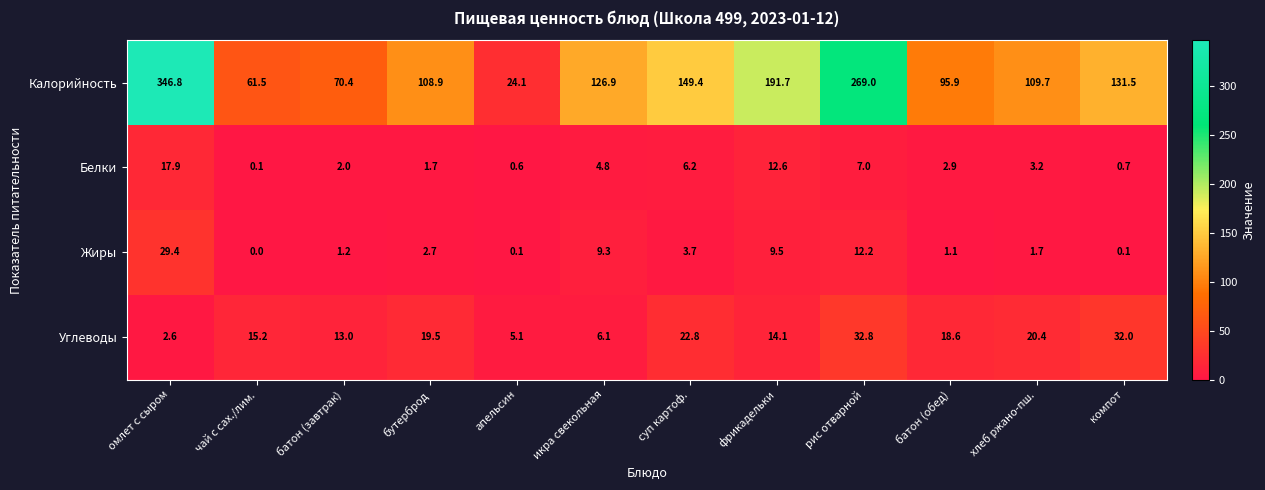

What is the total value across all series at фрикадельки?

227.9